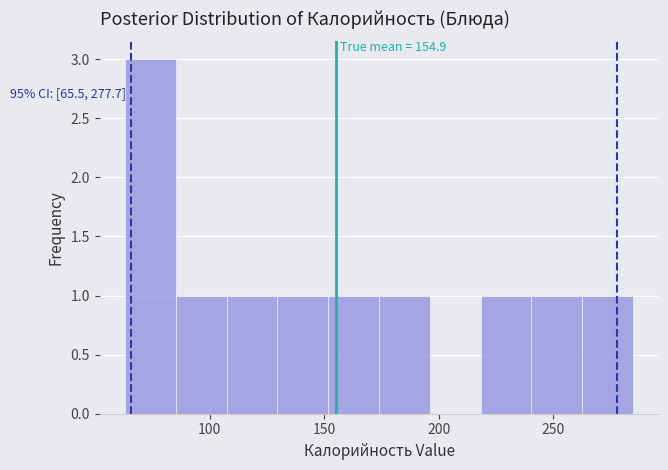

Over which range of the x-axis is the bar tallest?

65 to 85